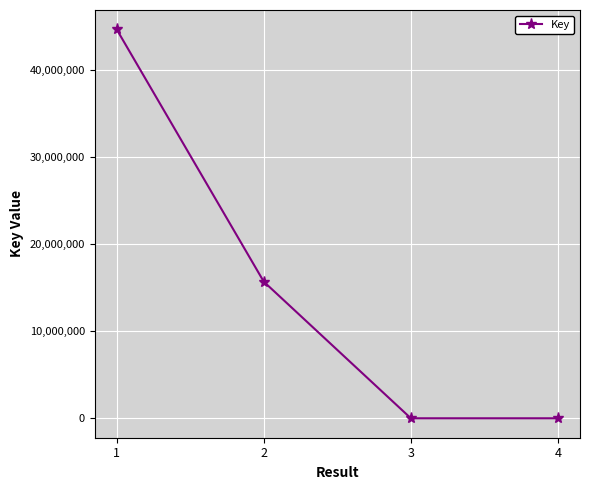

What is the maximum value shown in the chart?

44695299